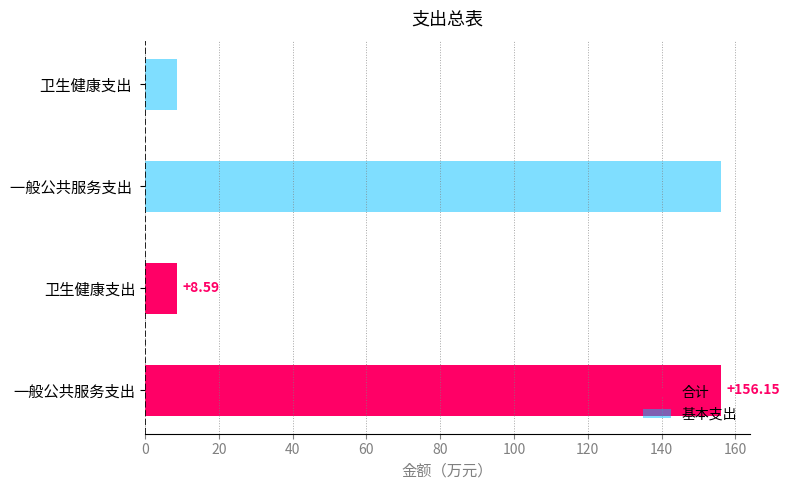

The 合计 series shows 1.8 at 卫生健康支出. True or false?

False